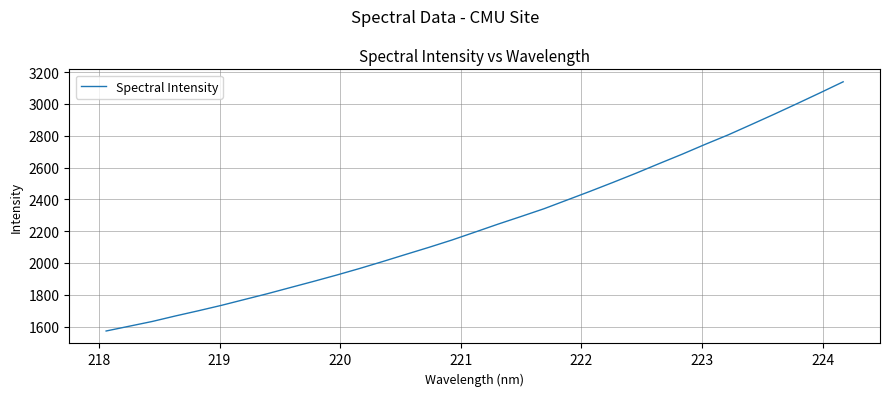

How many lines are shown in the chart?

1